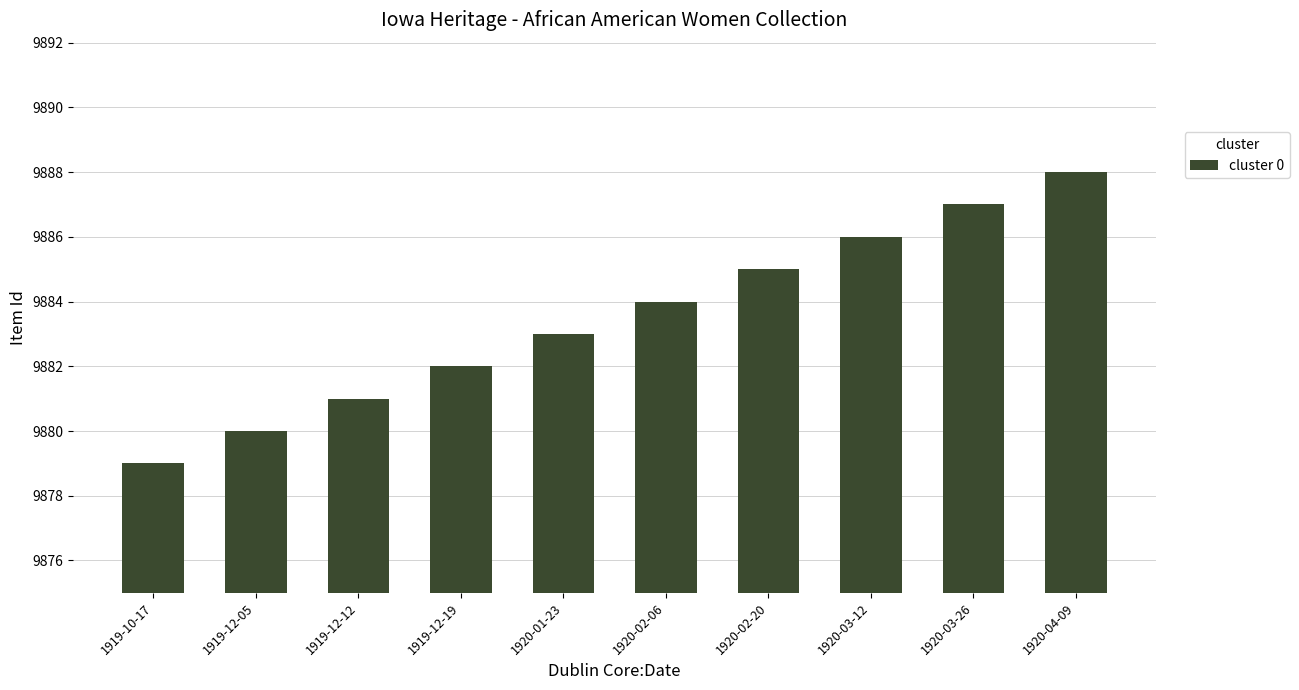

Reading left to right, what are all the values shown in this chart?

1919-10-17=9879	1919-12-05=9880	1919-12-12=9881	1919-12-19=9882	1920-01-23=9883	1920-02-06=9884	1920-02-20=9885	1920-03-12=9886	1920-03-26=9887	1920-04-09=9888